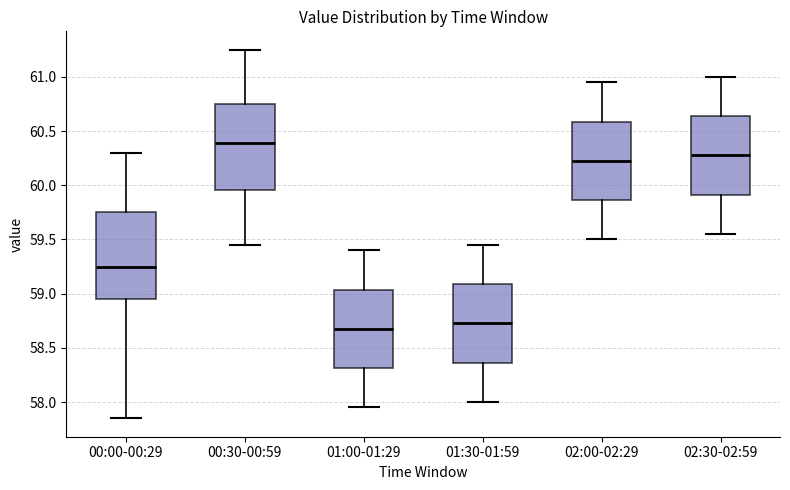

Which box's median line is the lowest?

01:00-01:29